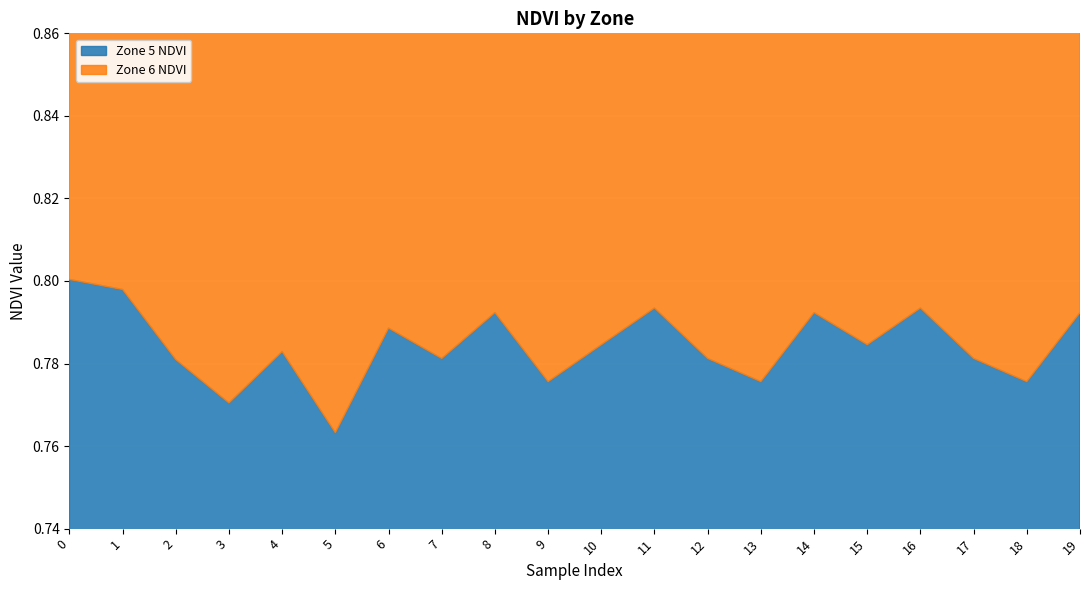

True or false: Zone 5 NDVI and Zone 6 NDVI intersect in this chart.

False